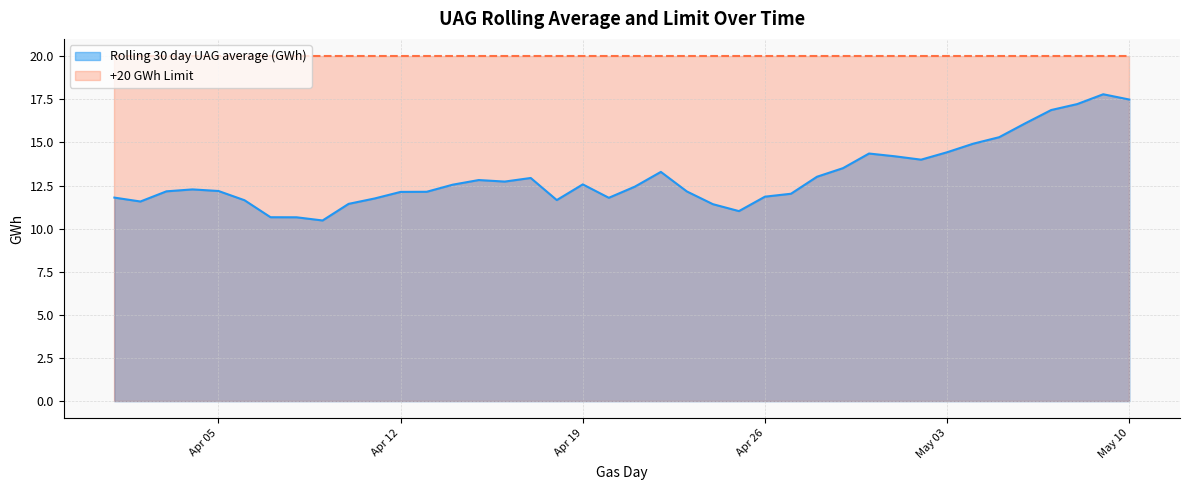

What is the label of the 23rd point from the right?

2022-04-18